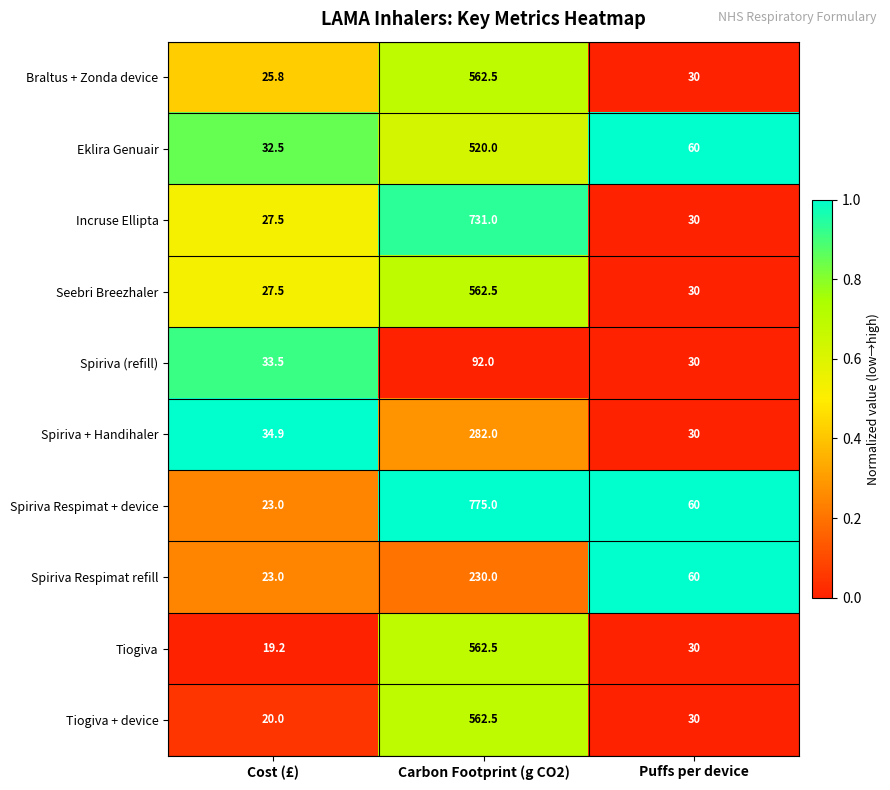

Is the value of Tiogiva at Cost (£) greater than the value of Seebri Breezhaler at Cost (£)?

No